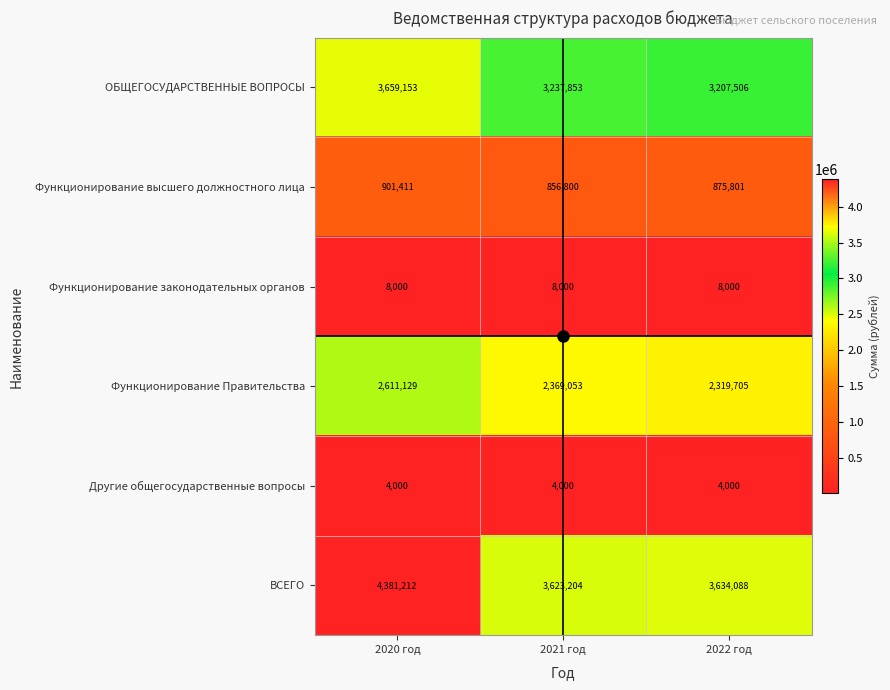

What is the minimum value for ОБЩЕГОСУДАРСТВЕННЫЕ ВОПРОСЫ?

3207506